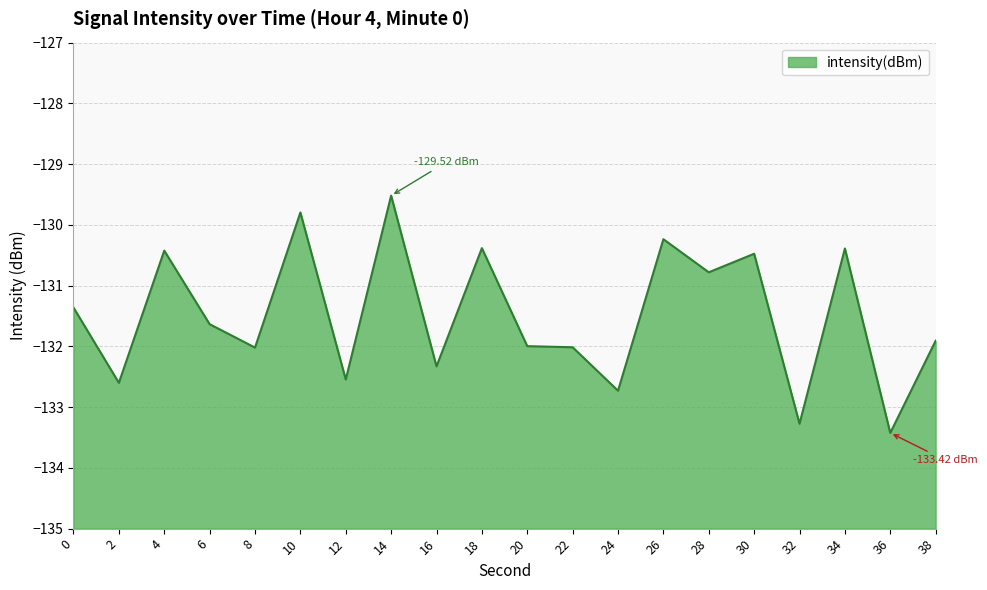

Where is the first local maximum?

4